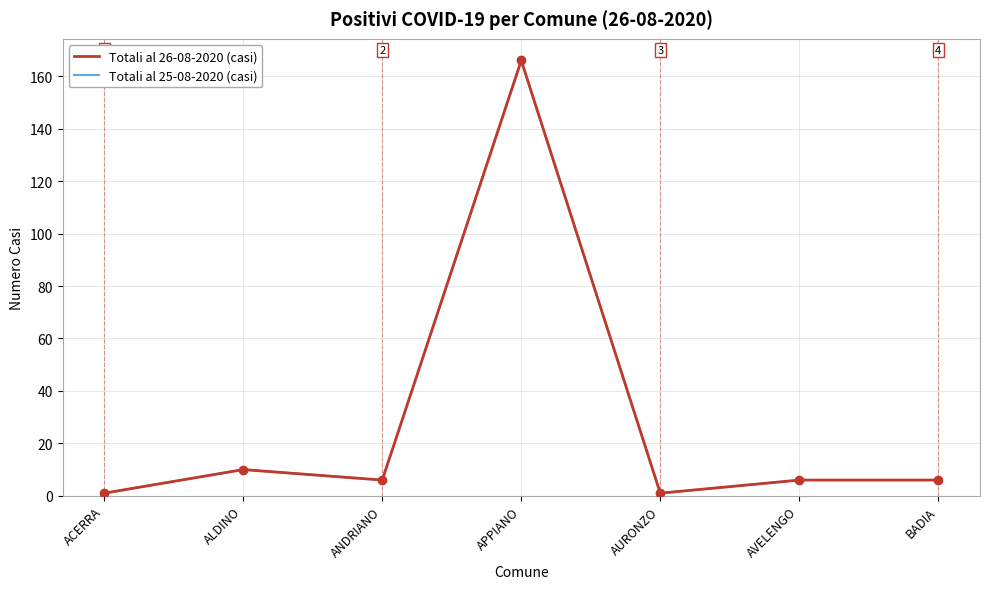

Does the chart have visible grid lines?

Yes